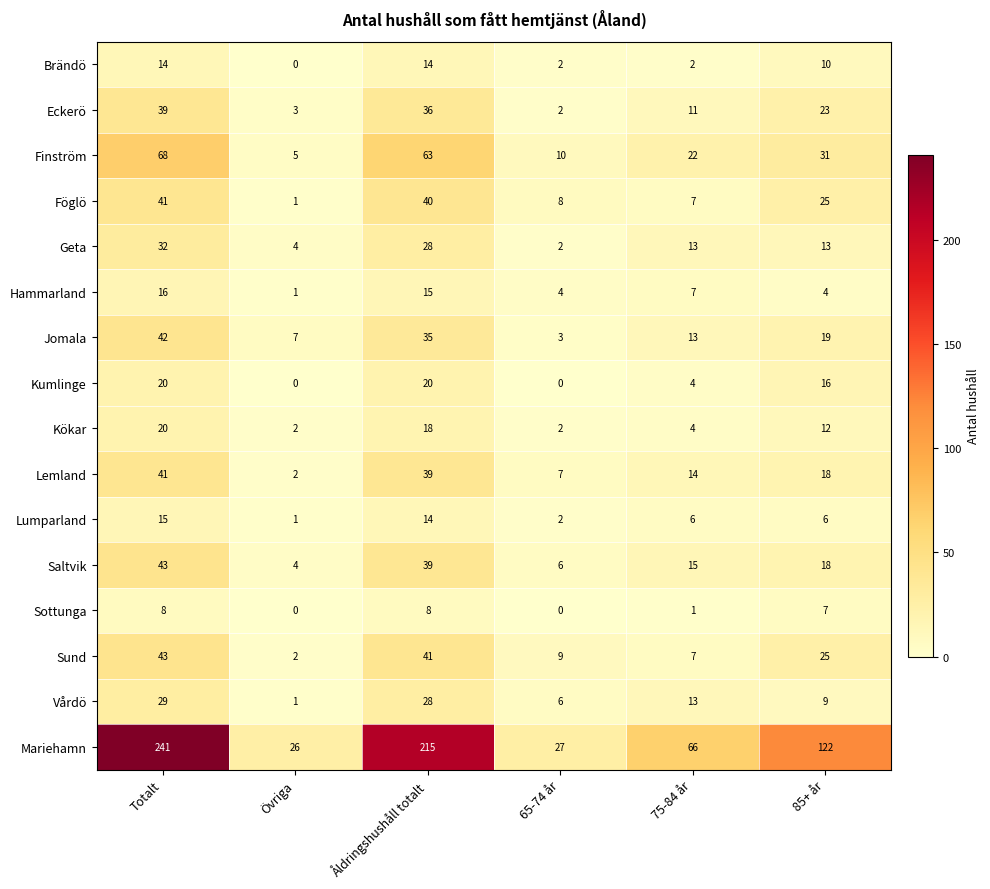

What is the spread (max minus min) of values at 65-74 år?

27